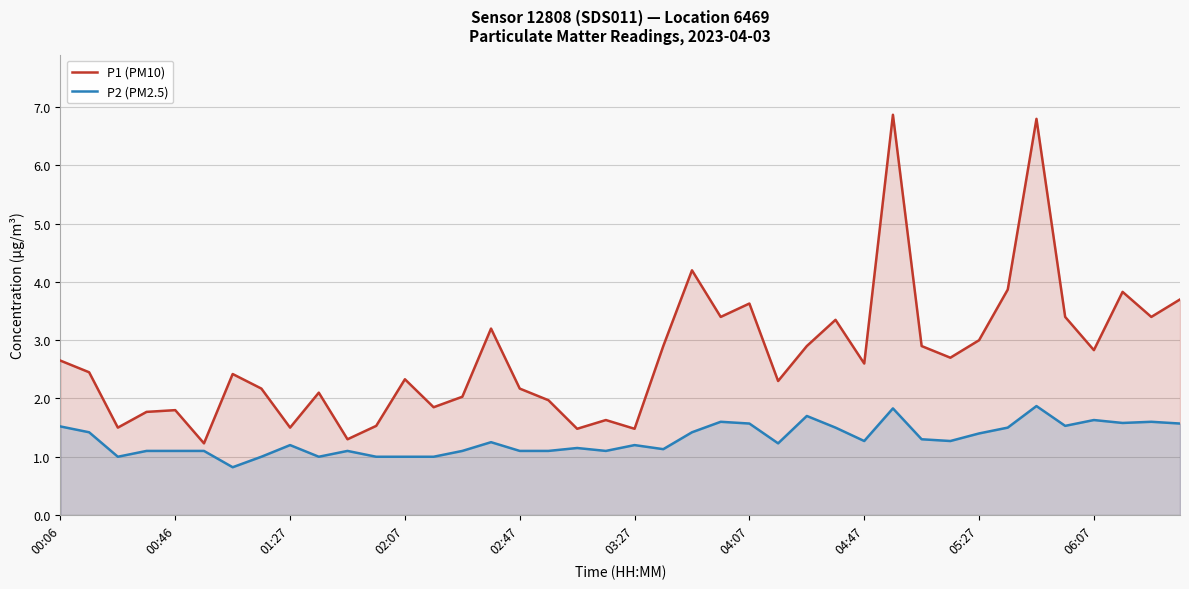

True or false: P1 (PM10) and P2 (PM2.5) intersect in this chart.

False